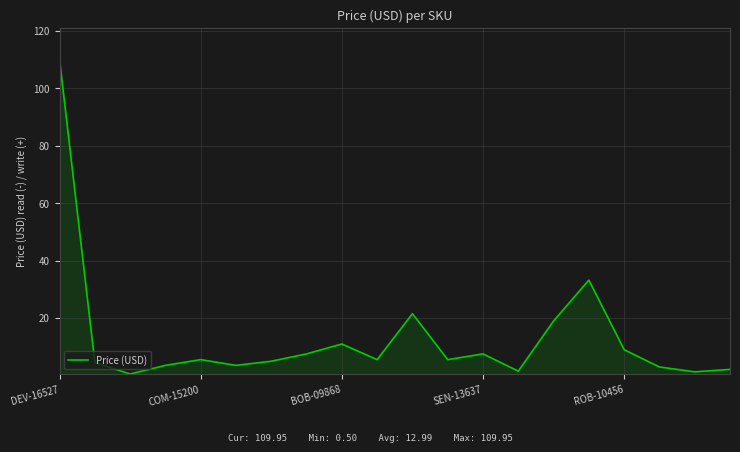

What is the maximum value shown in the chart?

110.0